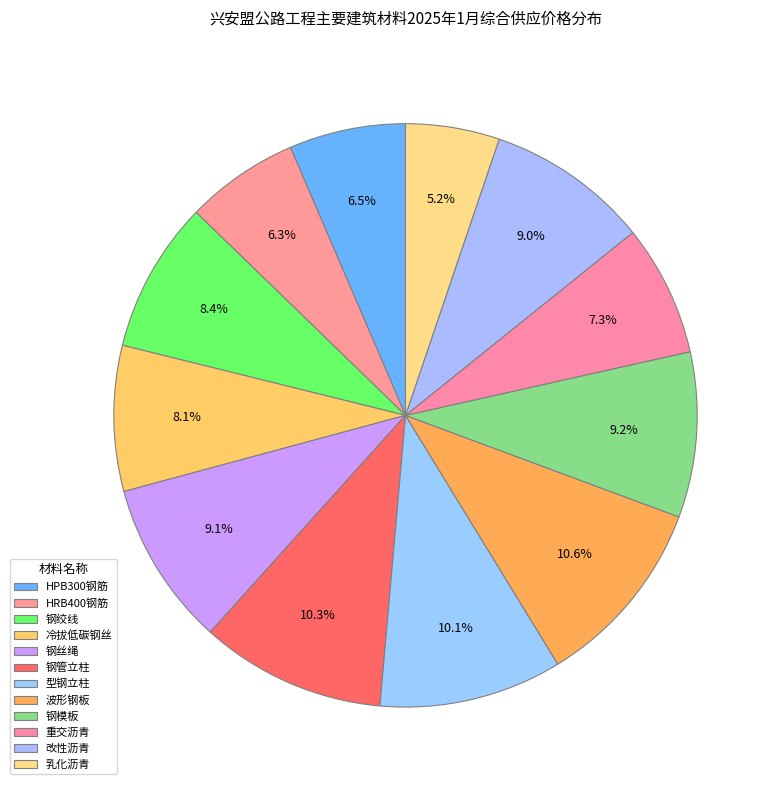

The 钢丝绳 slice represents 23% of the pie. True or false?

False